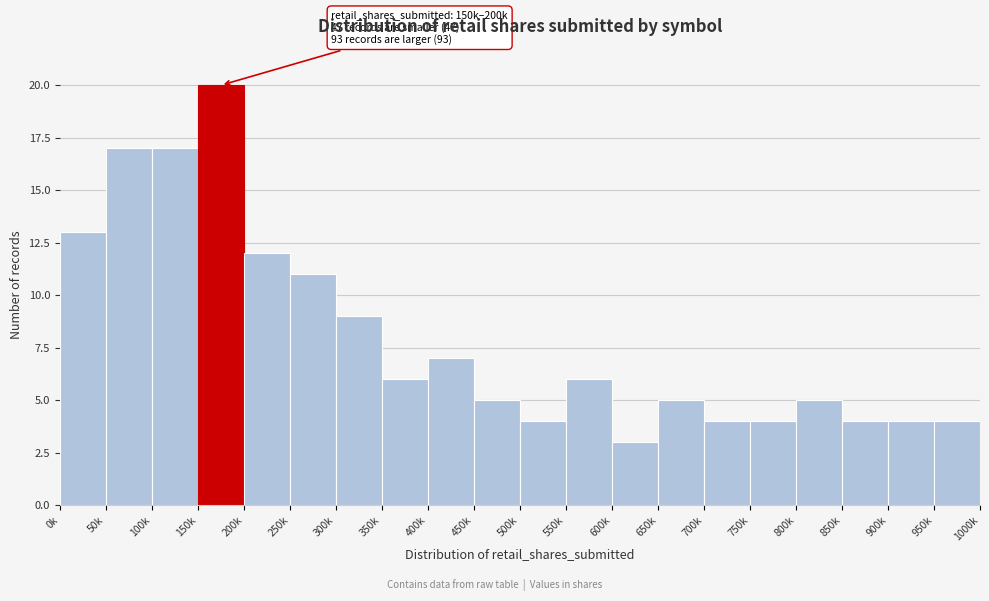

Reading right to left, extract all data points from this chart.

950k=4	900k=4	850k=4	800k=5	750k=4	700k=4	650k=5	600k=3	550k=6	500k=4	450k=5	400k=7	350k=6	300k=9	250k=11	200k=12	150k=20	100k=17	50k=17	0k=13